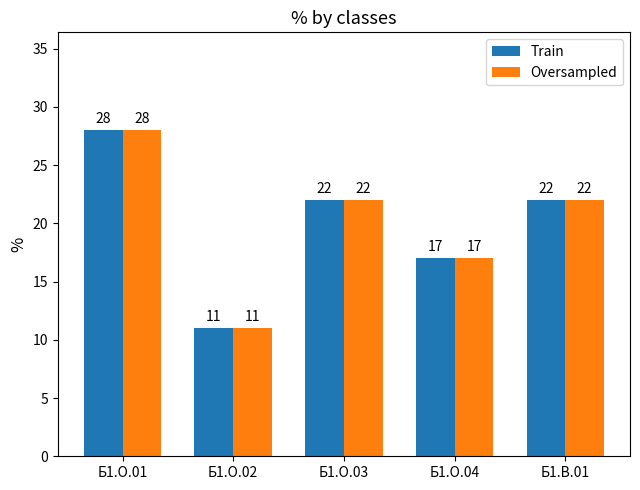

How many groups of bars are there?

5